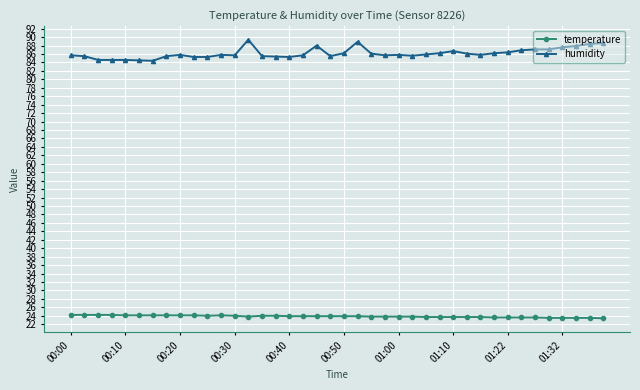

How many lines are shown in the chart?

2